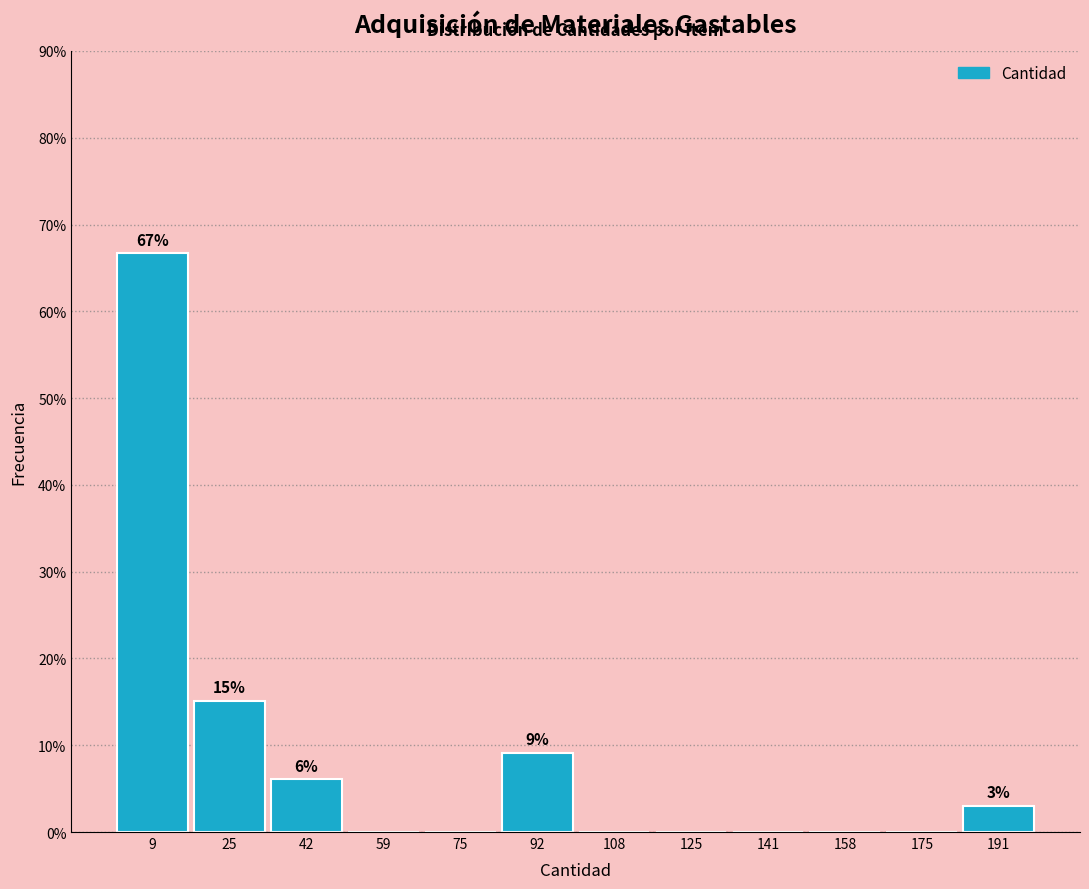

Which range on the x-axis has the tallest bar?

2 to 18